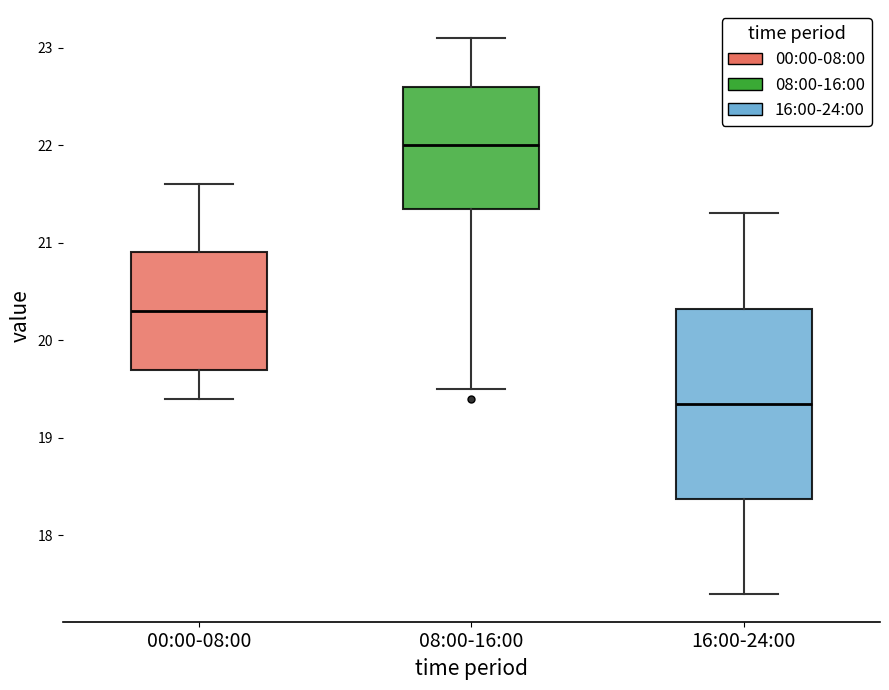

Reading left to right, read every box against the y-axis: the position of its median line, the range the box covers, and the ends of its whiskers. The values are not printed on the chart, so give them approximately, as read against the axis.

00:00-08:00: median 20.3, box 19.7 to 20.9, whiskers 19.4 to 21.6
08:00-16:00: median 22.0, box 21.4 to 22.6, whiskers 19.5 to 23.1
16:00-24:00: median 19.4, box 18.4 to 20.3, whiskers 17.4 to 21.3